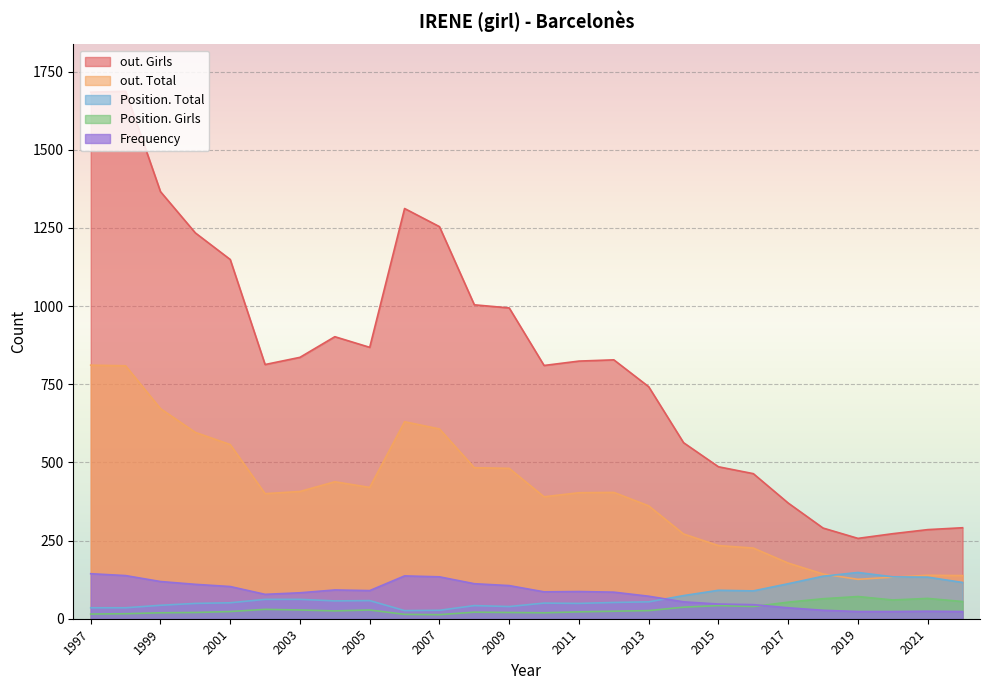

At how many categories does at least one series exceed 271?

25